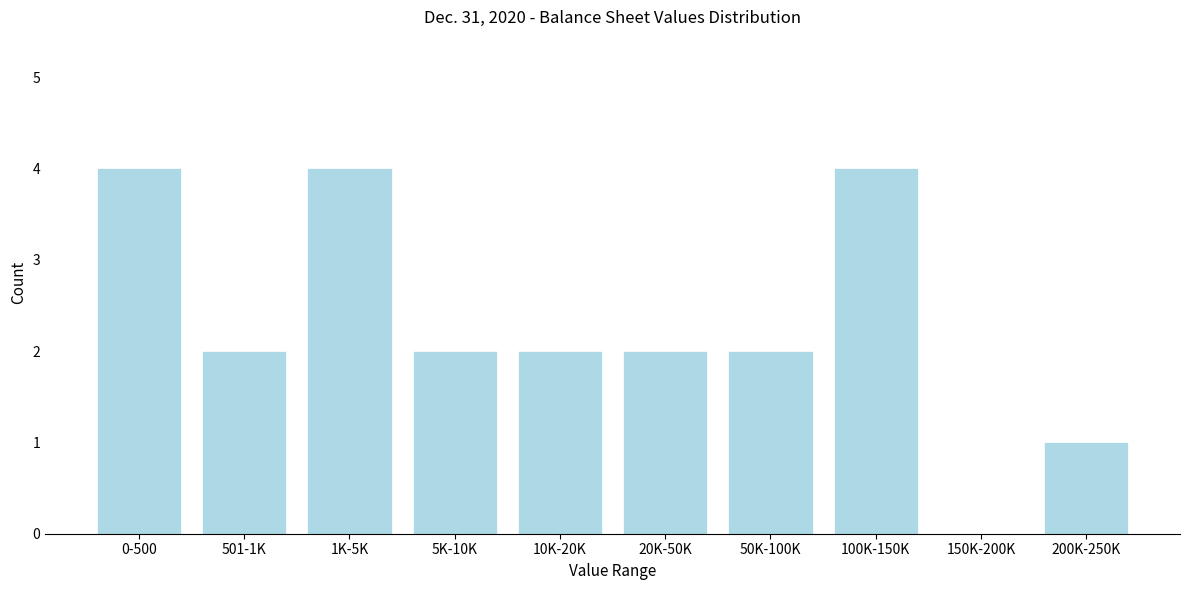

Reading left to right, transcribe all the data shown in this chart.

0-500=4	501-1K=2	1K-5K=4	5K-10K=2	10K-20K=2	20K-50K=2	50K-100K=2	100K-150K=4	150K-200K=0	200K-250K=1